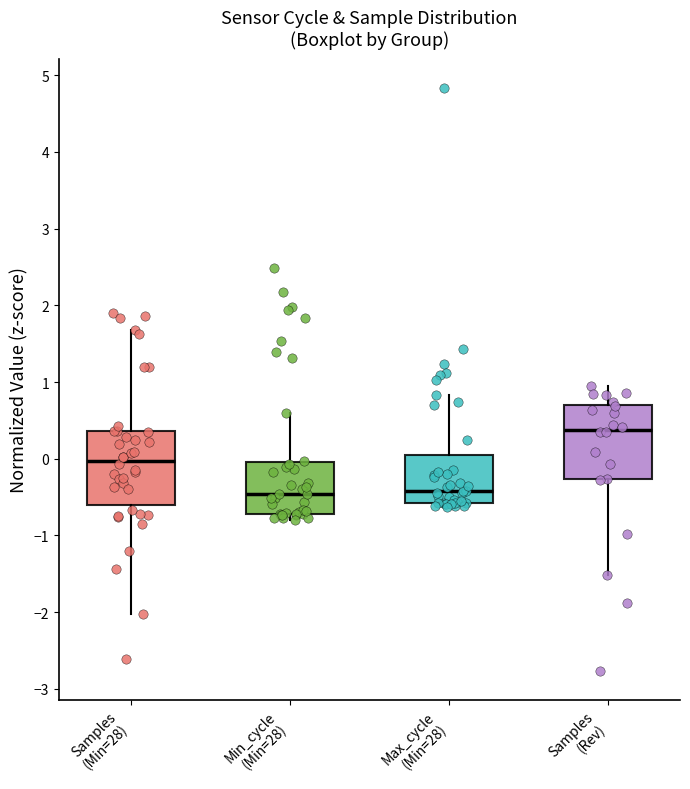

Where does the upper whisker of the box for Samples (Rev) end on the y-axis? The values are not printed on the chart, so give them approximately, as read against the axis.

0.9